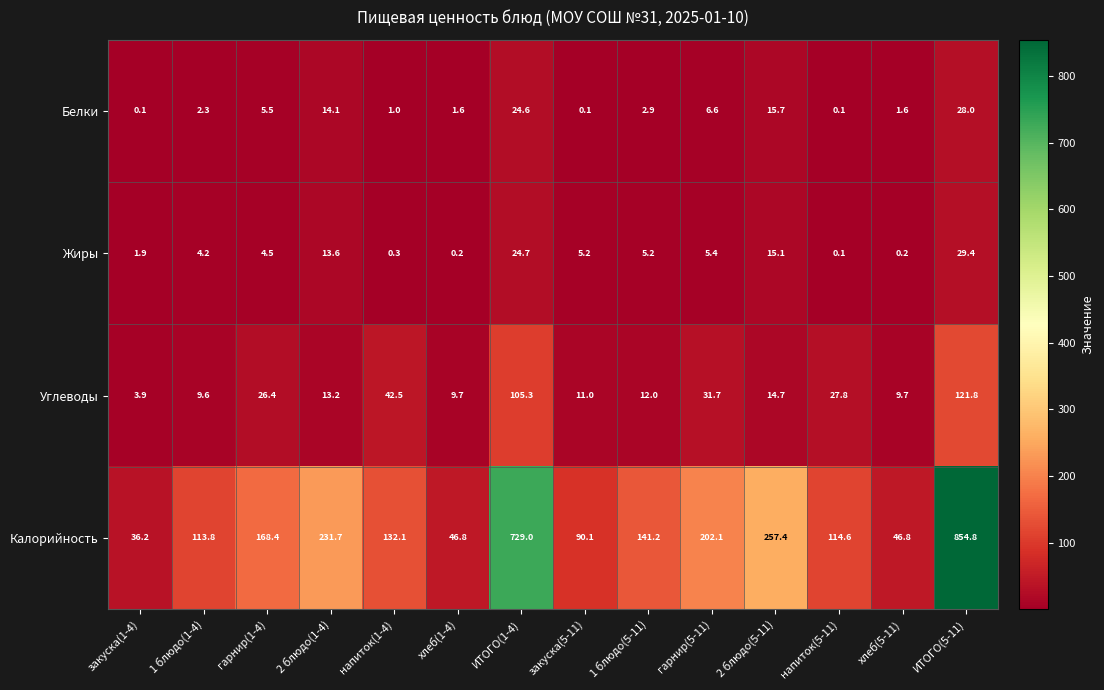

At which label does Углеводы first exceed 14?

гарнир(1-4)